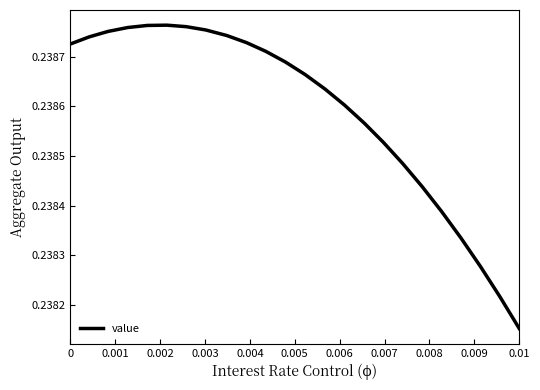

What is the minimum value shown in the chart?

0.2